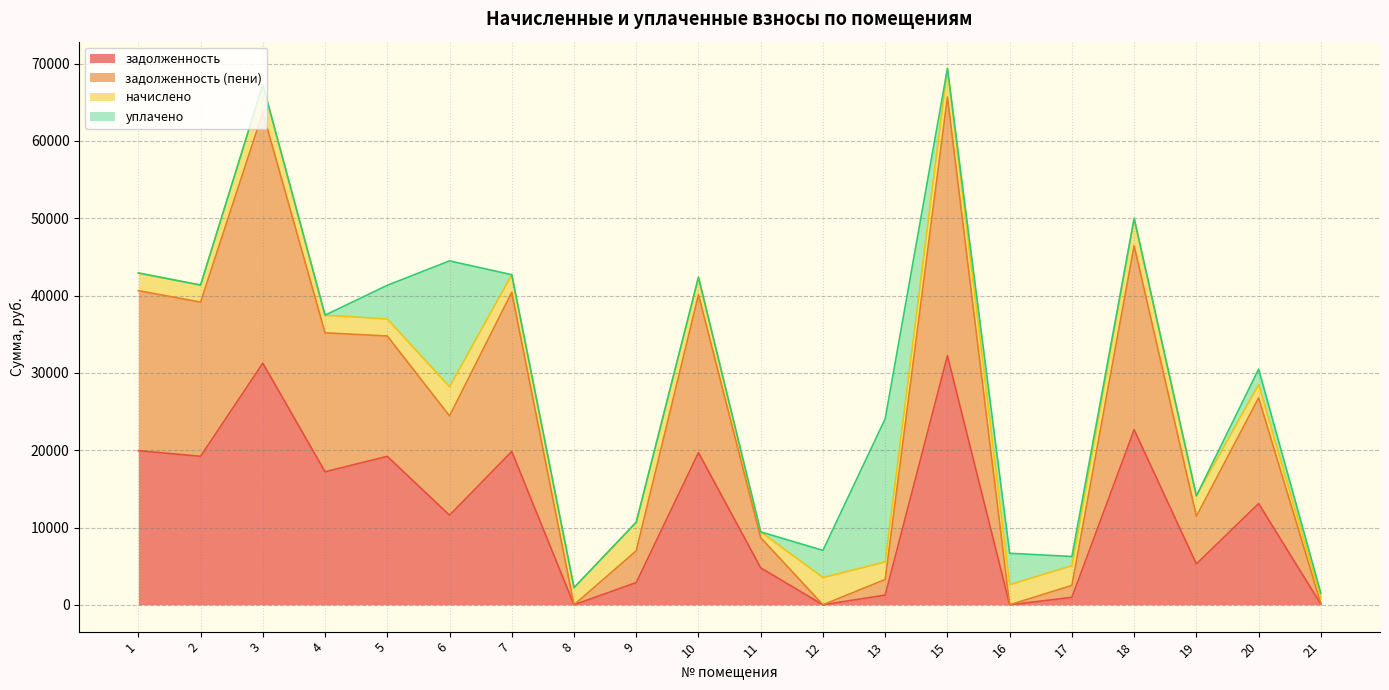

What is the highest value of the задолженность series?

32224.3